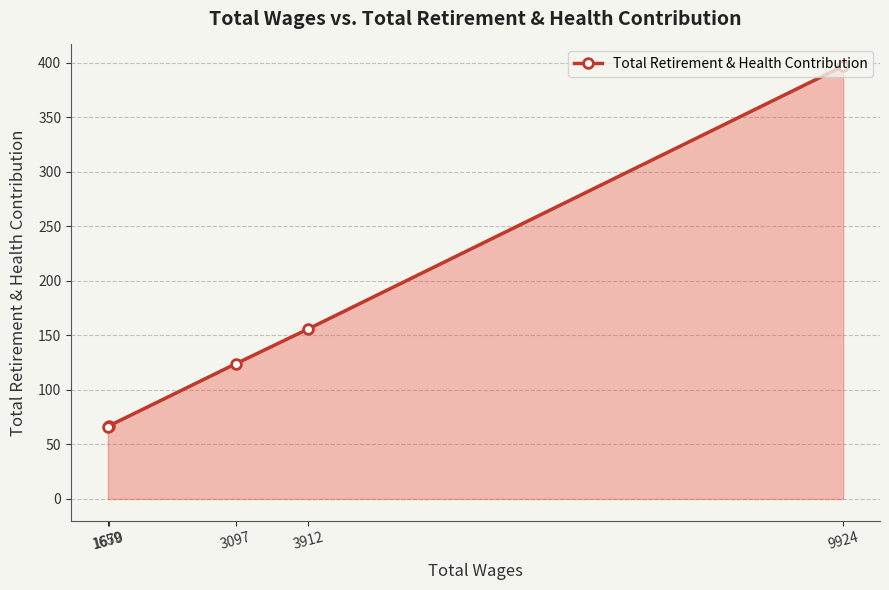

Is it true that the value at 9924 is 92?

False